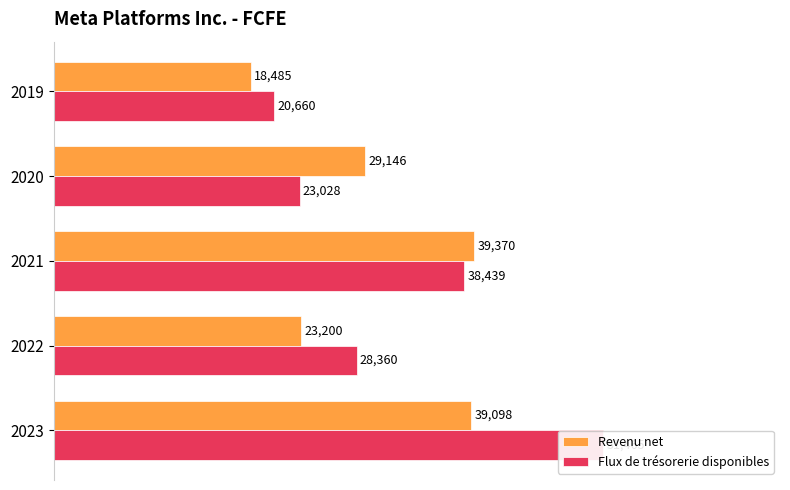

What is the value of the Flux de trésorerie disponibles bar at the 1st from the left?

51465